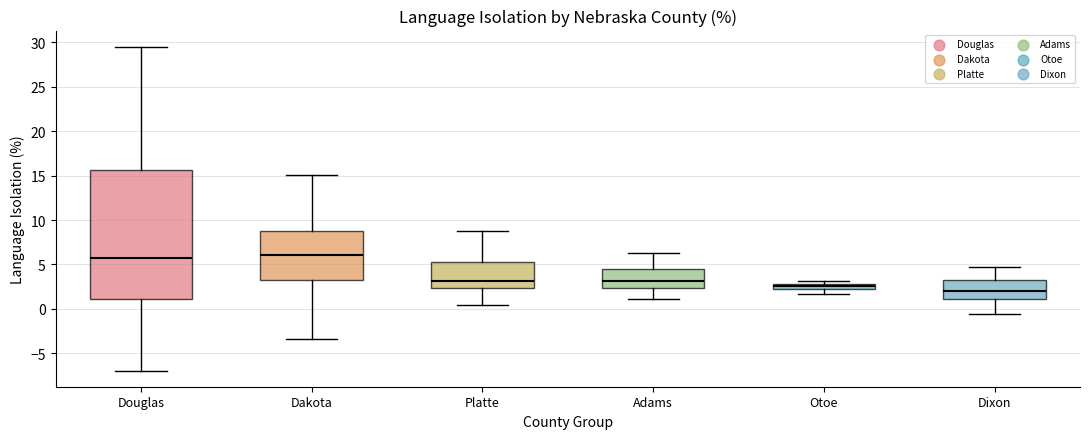

Where is the upper edge of the box for Douglas on the y-axis? The values are not printed on the chart, so give them approximately, as read against the axis.

15.5